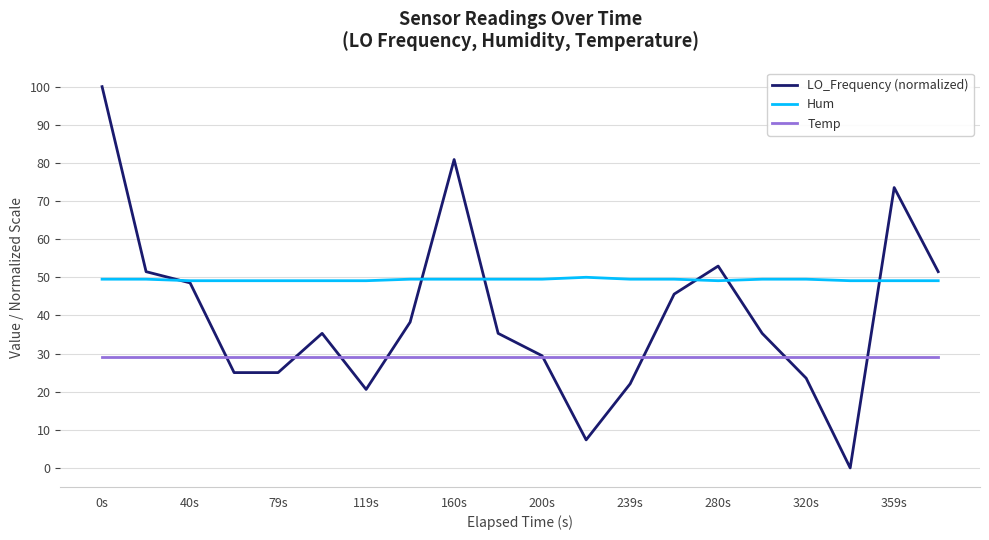

What is the highest value of the Temp series?

29.1